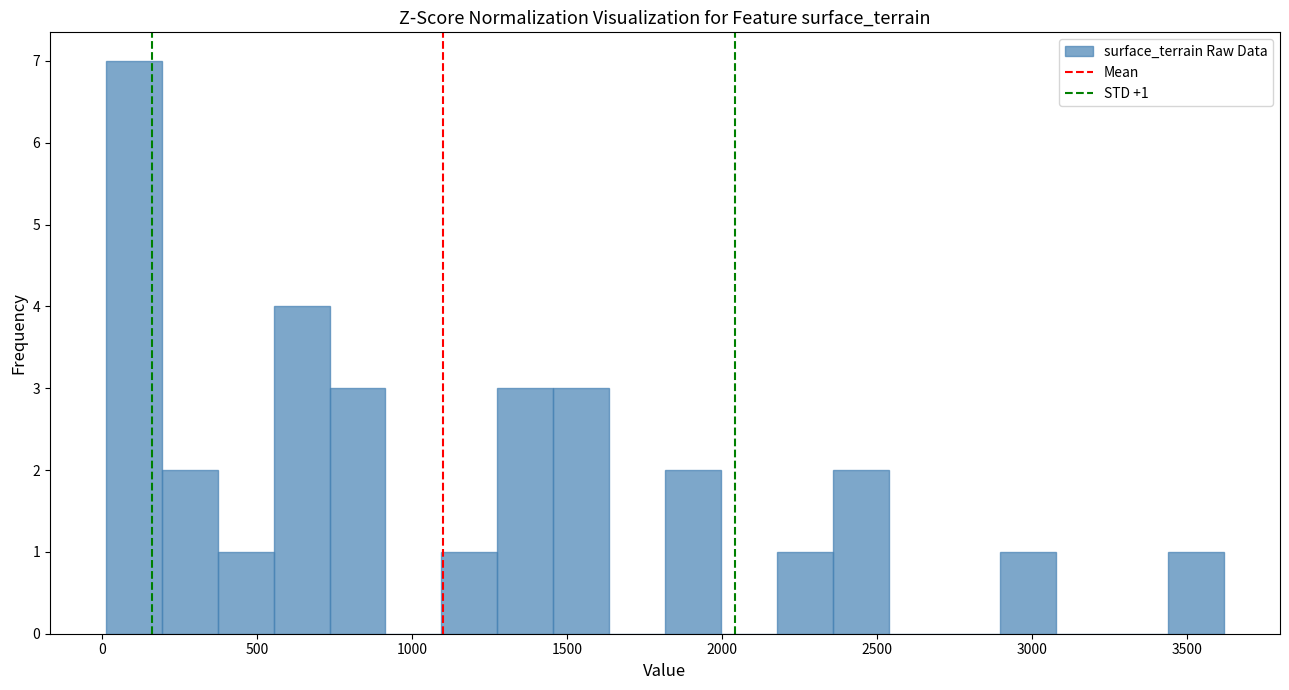

Read against the x-axis, roughly where is the centre of the tallest bar?

100